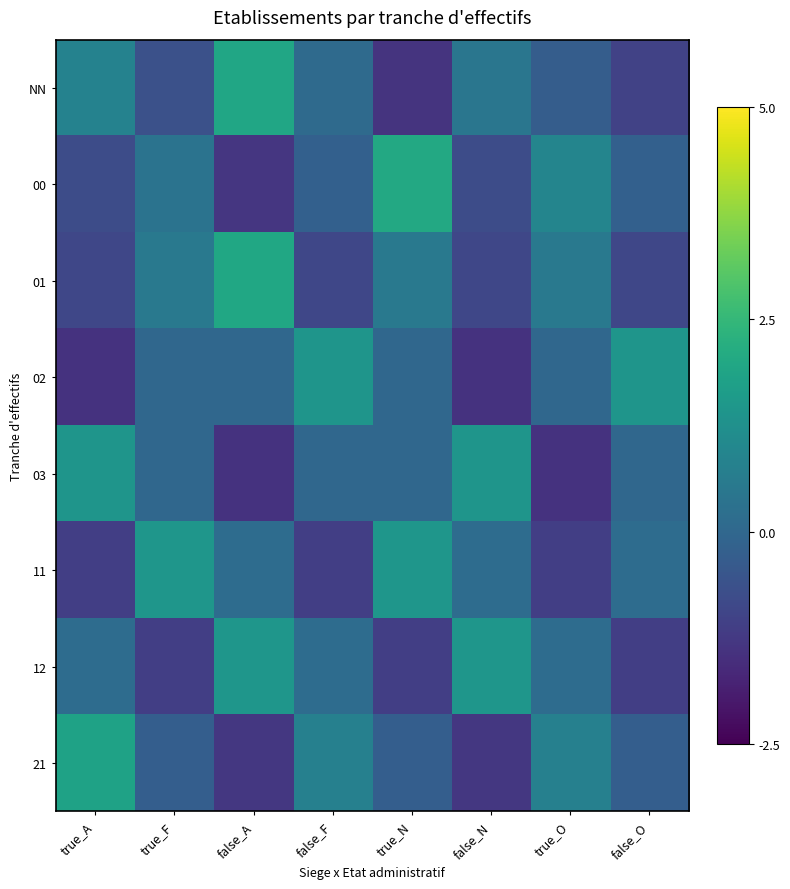

Which label corresponds to the smallest value in the chart?

true_A